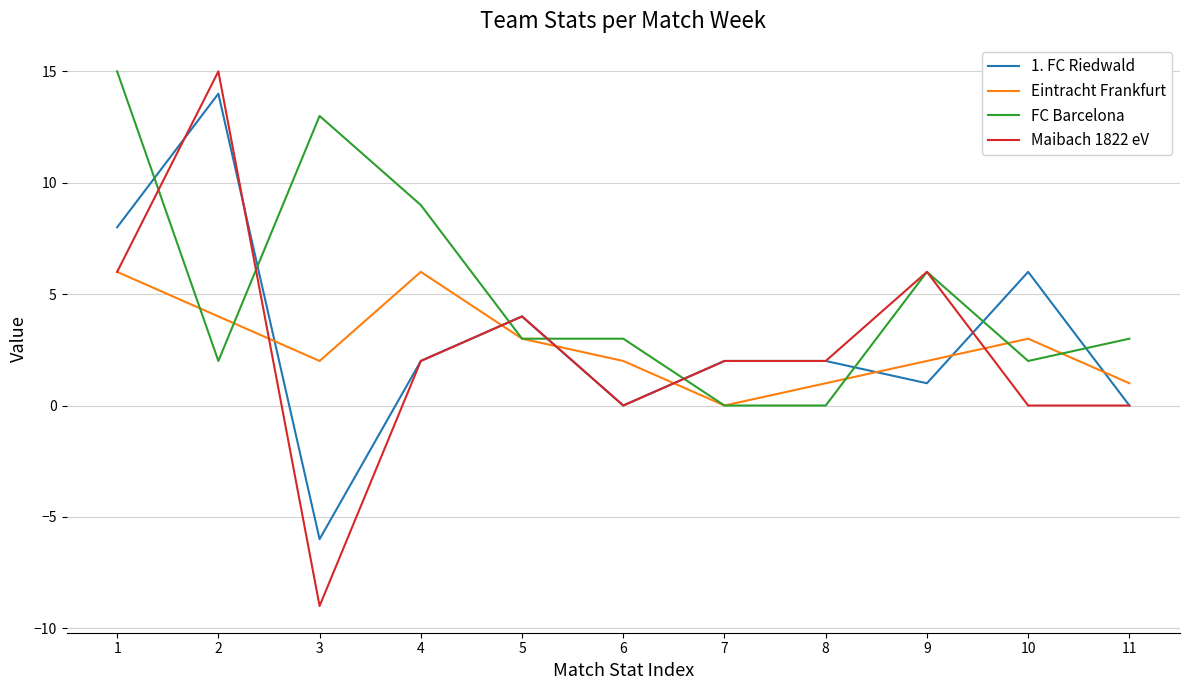

What are all the series names shown in the legend?

1. FC Riedwald, Eintracht Frankfurt, FC Barcelona, Maibach 1822 eV